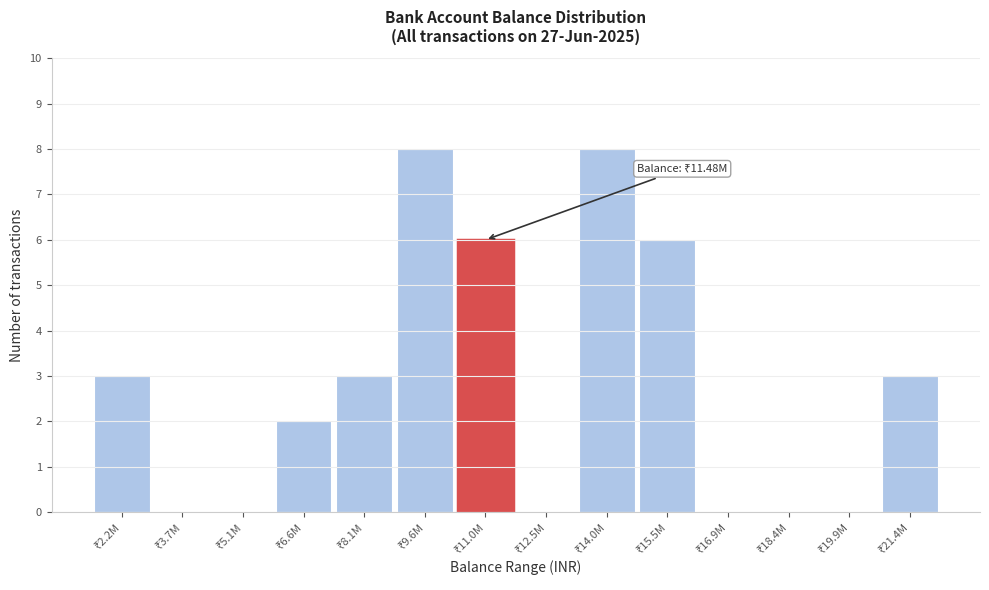

What is the sum of all values?

39